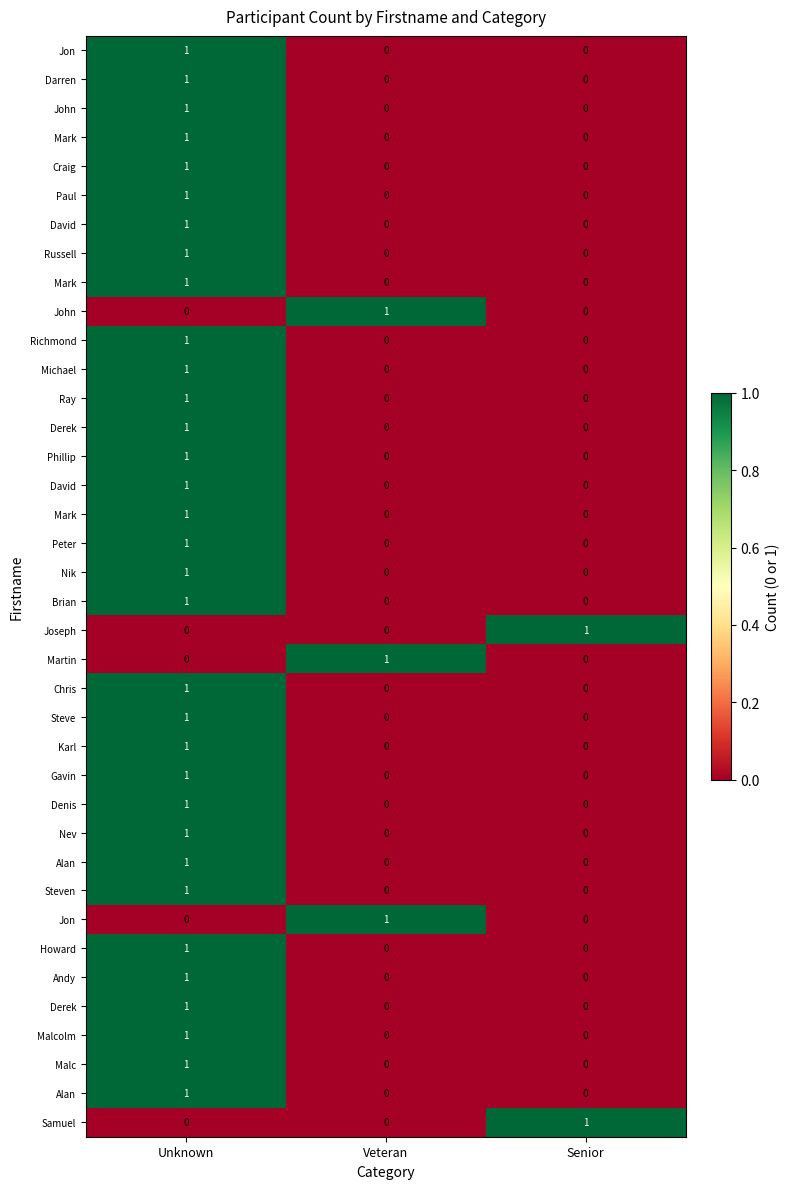

At how many categories does at least one series exceed 0?

3